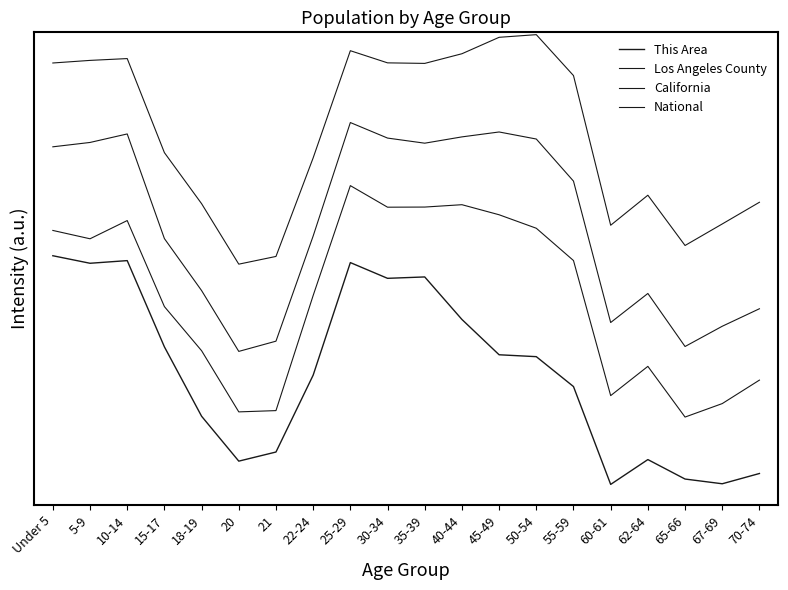

Does the chart have visible grid lines?

No